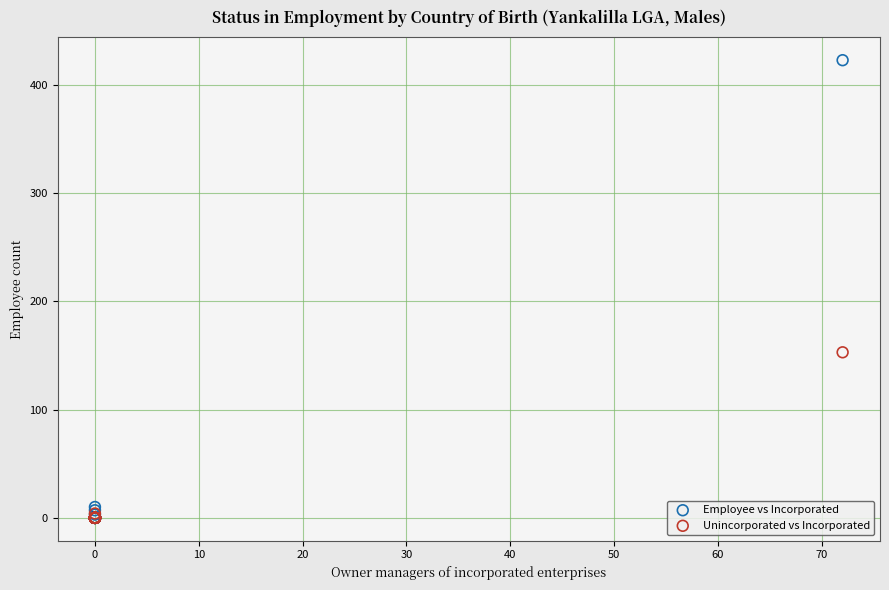

Across all series, what Y value is closest to 211?

153